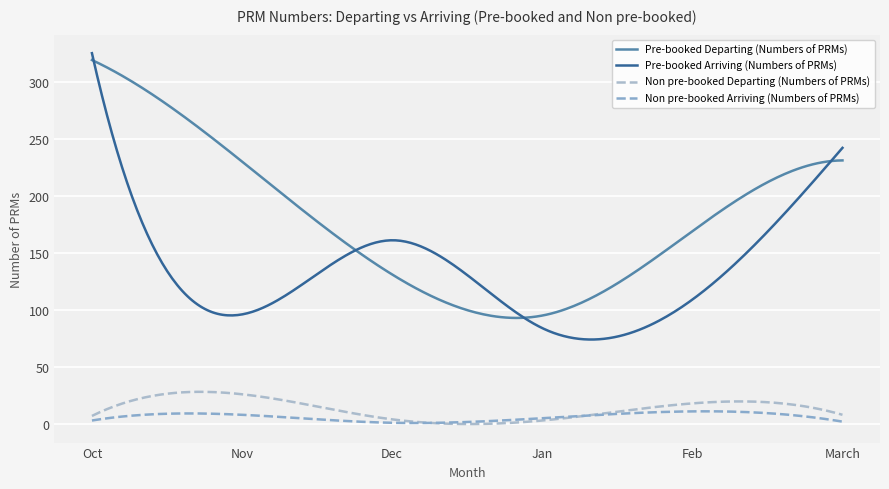

Which category has the lowest value in the Pre-booked Departing (Numbers of PRMs) series?

Jan